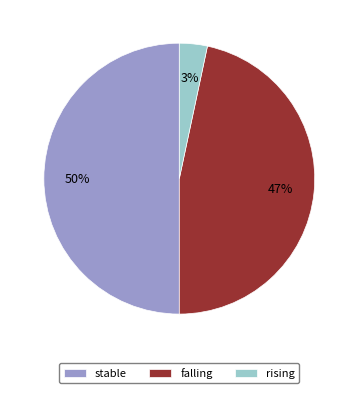

Does falling represent more than half of the total?

No